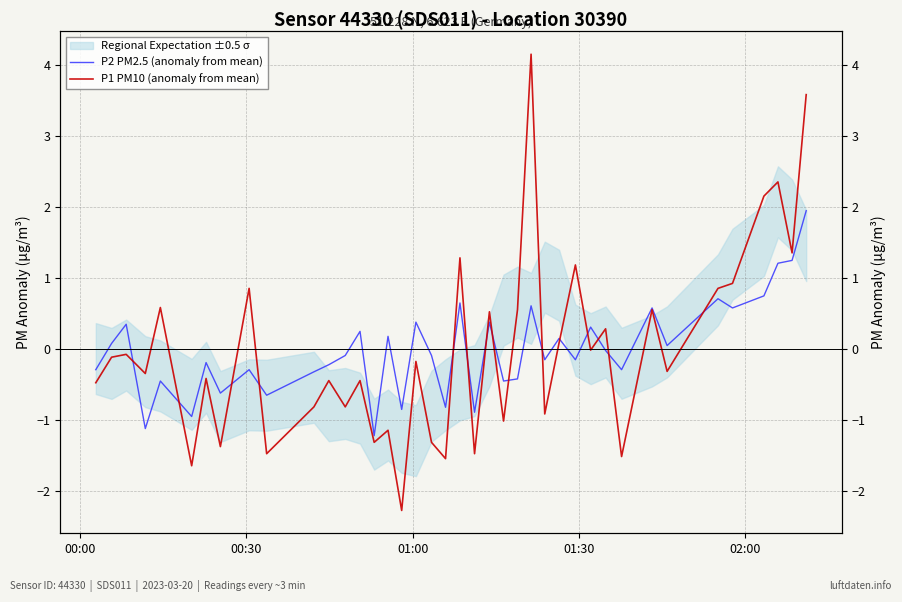

How many data points does each series have?

40